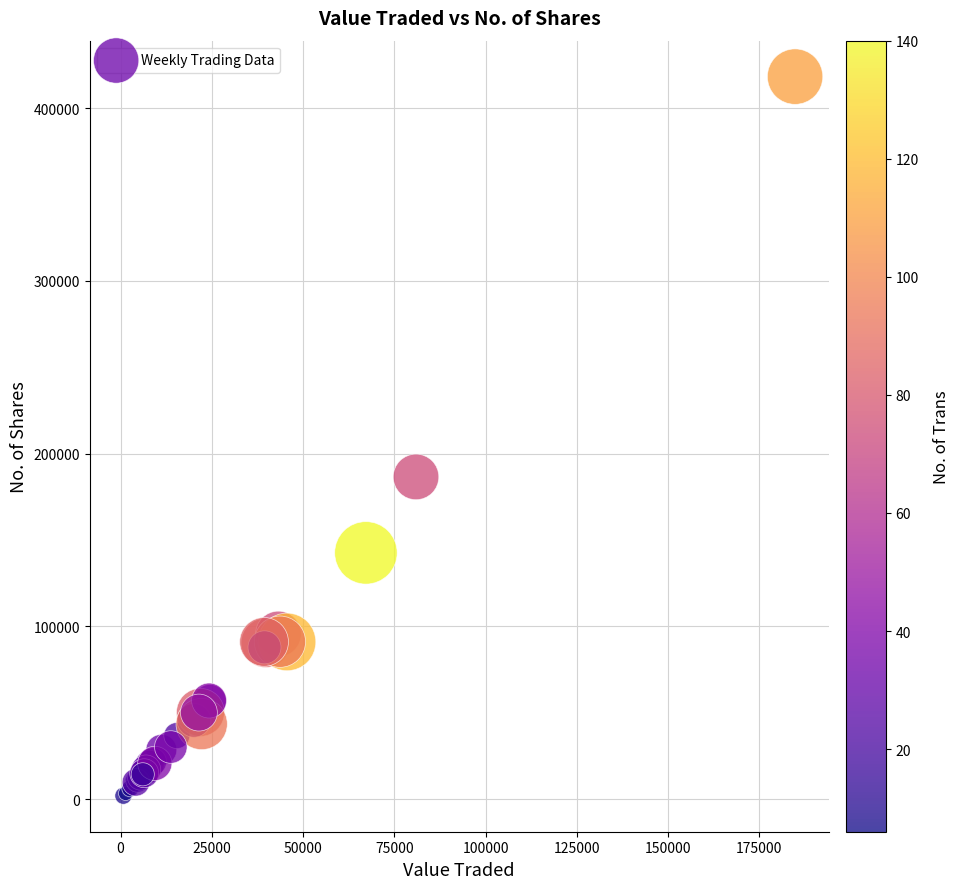

What Y value in the scatter plot is closest to 210103?

186522